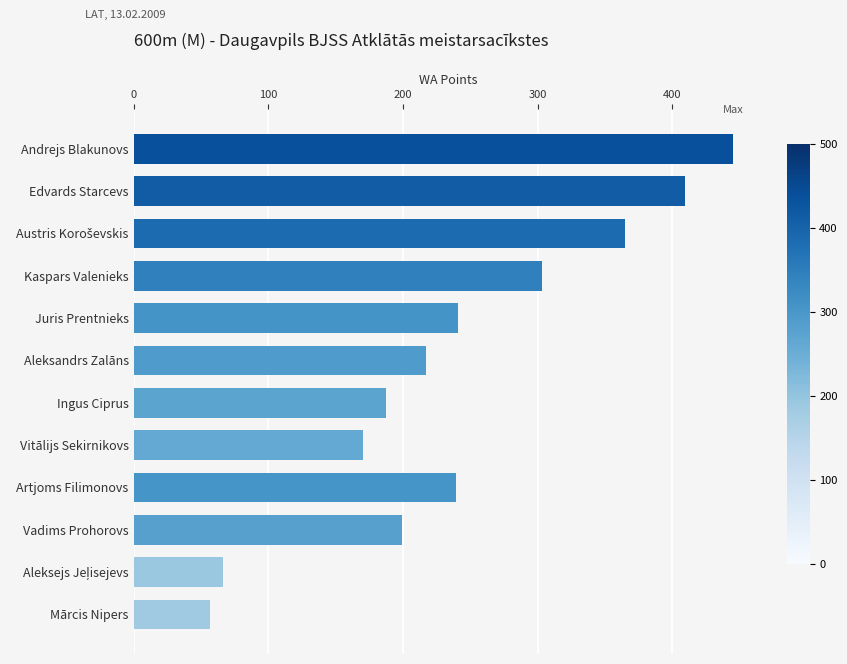

What is the value of the 2nd bar from the top?

409